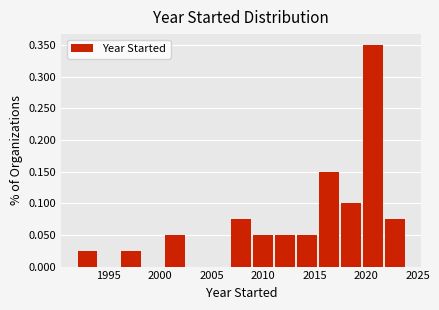

Over which range of the x-axis is the bar tallest?

2019.5 to 2022.0